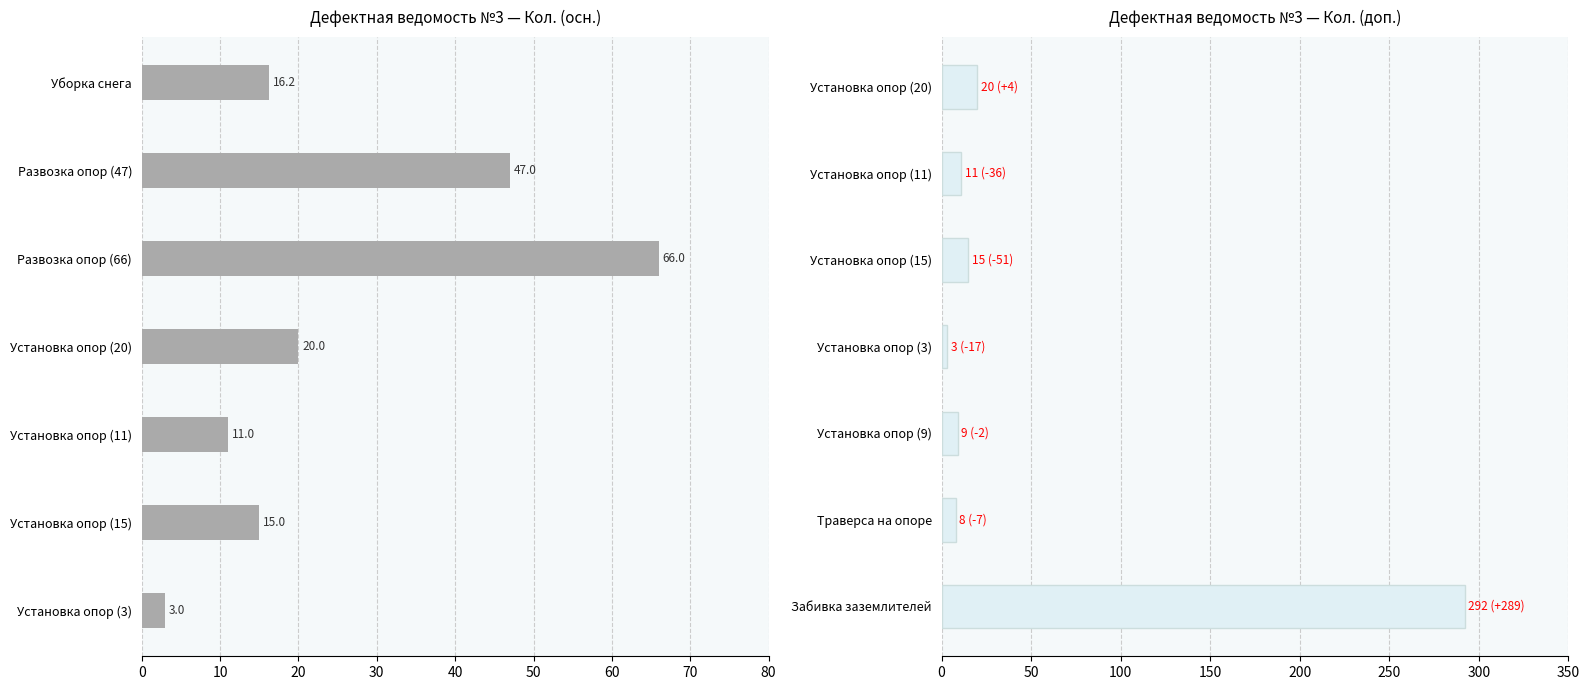

At 10, list the series in order from largest to smallest.

Кол. (осн.), Кол. (доп.)